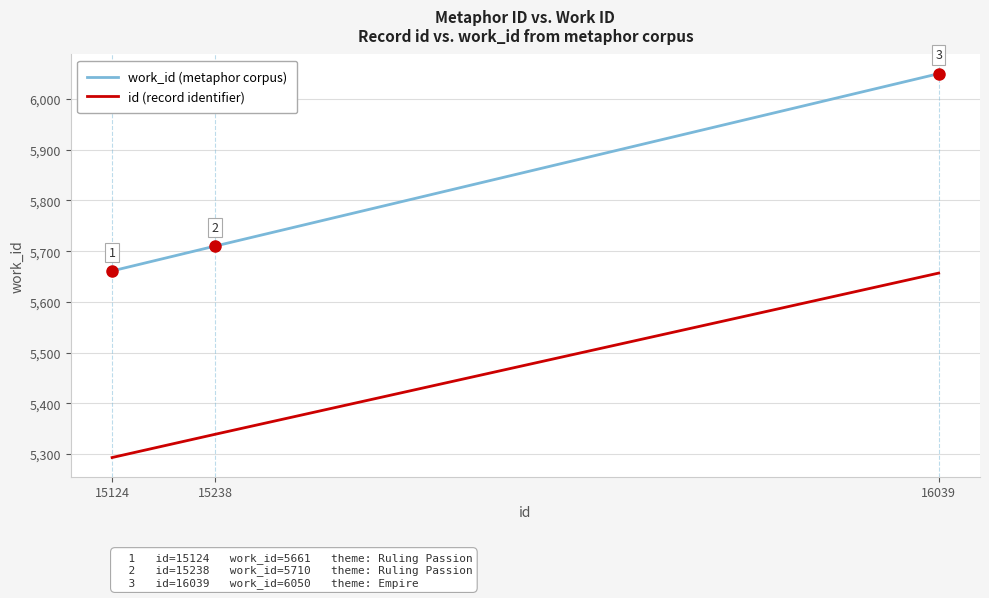

What is the spread (max minus min) of values at 15124?

368.0